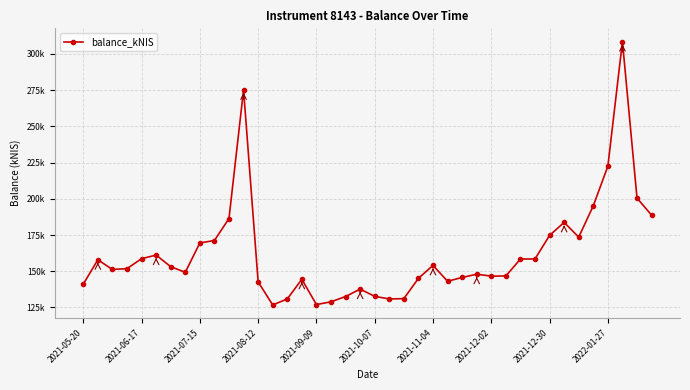

What is the smallest value displayed?

126735.2